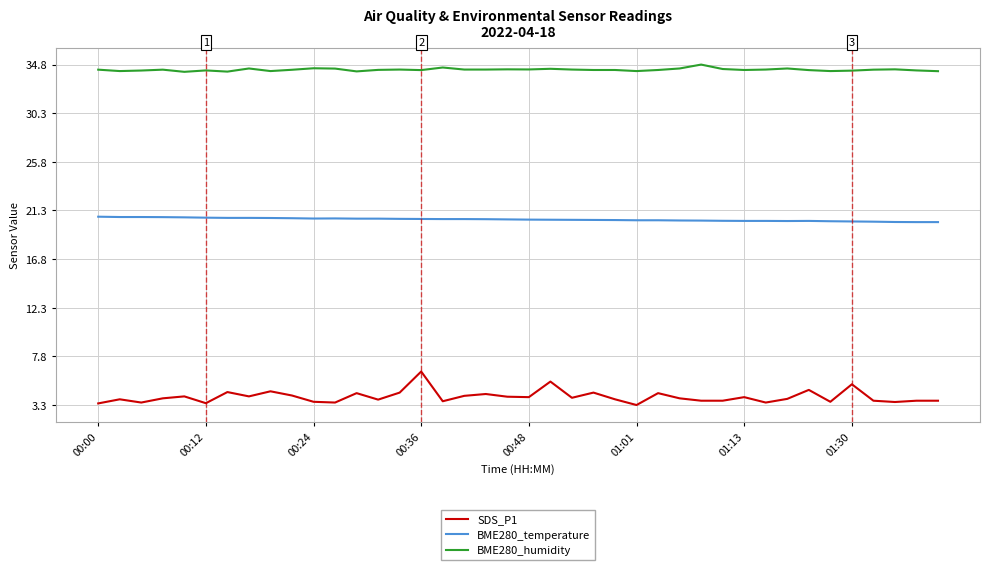

True or false: BME280_humidity and BME280_temperature intersect in this chart.

False